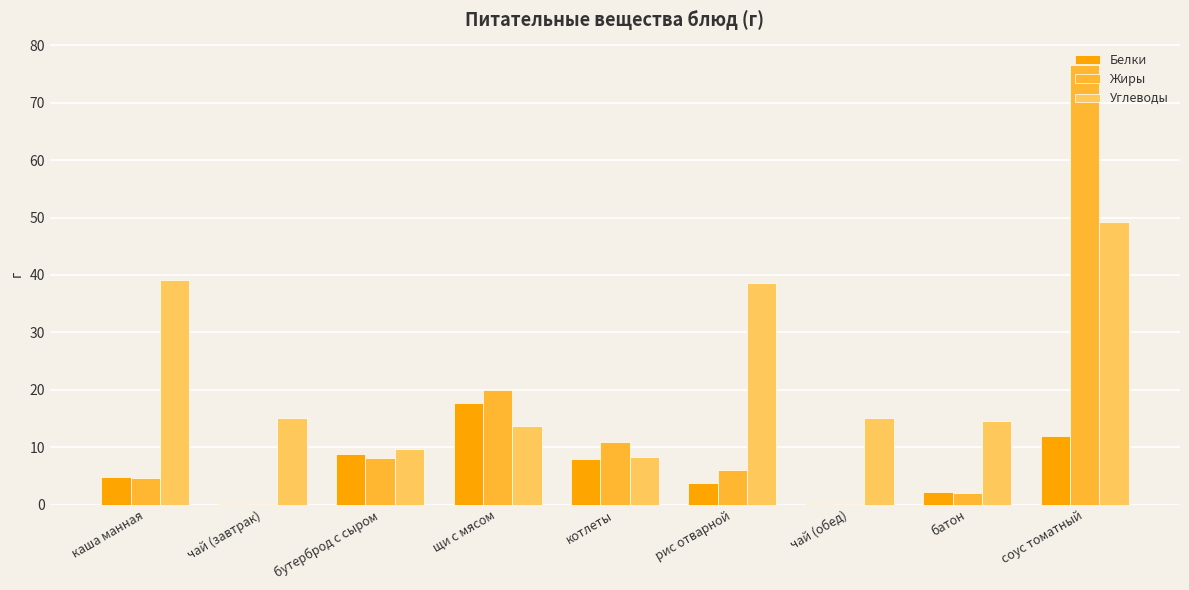

How many data points in Жиры are above 6?

5